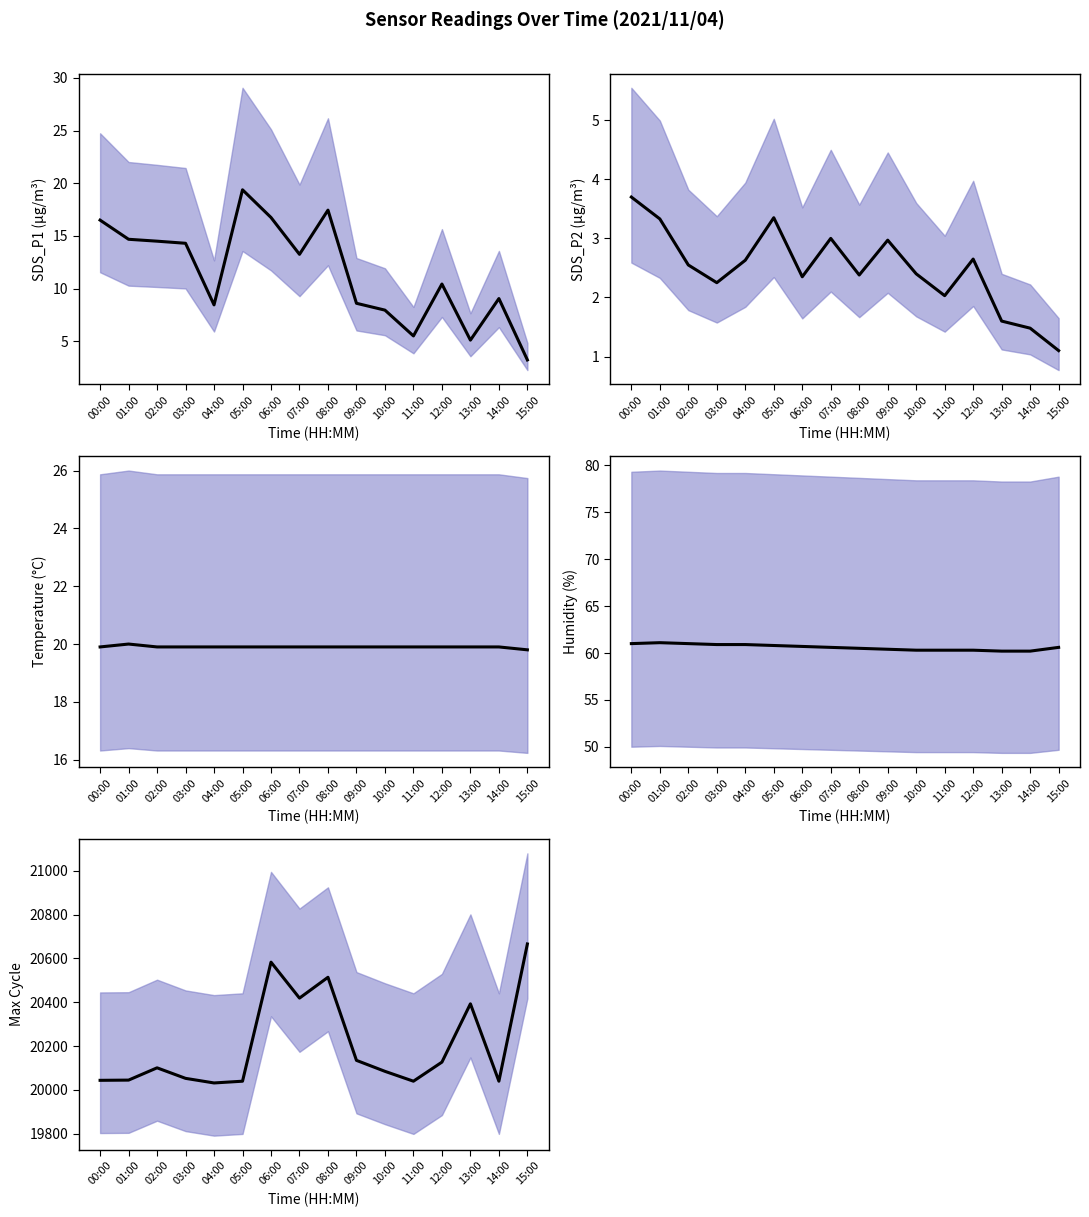

True or false: Max_cycle and Humidity intersect in this chart.

False